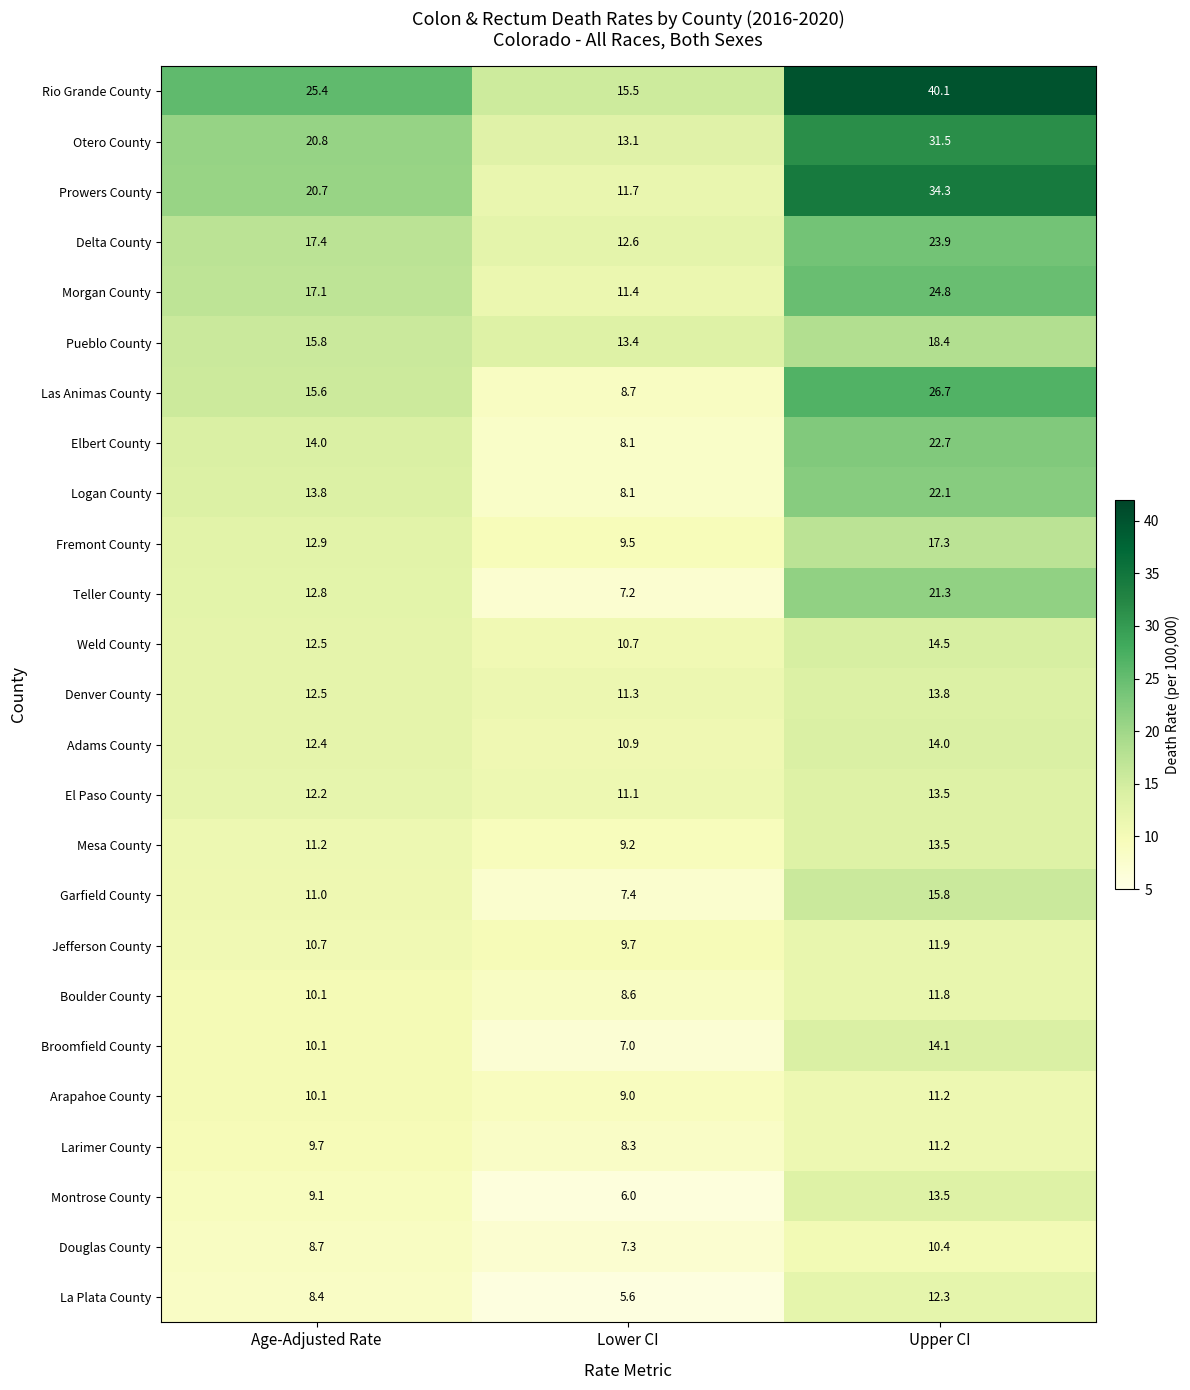

How many values in the Jefferson County series are below 10?

1